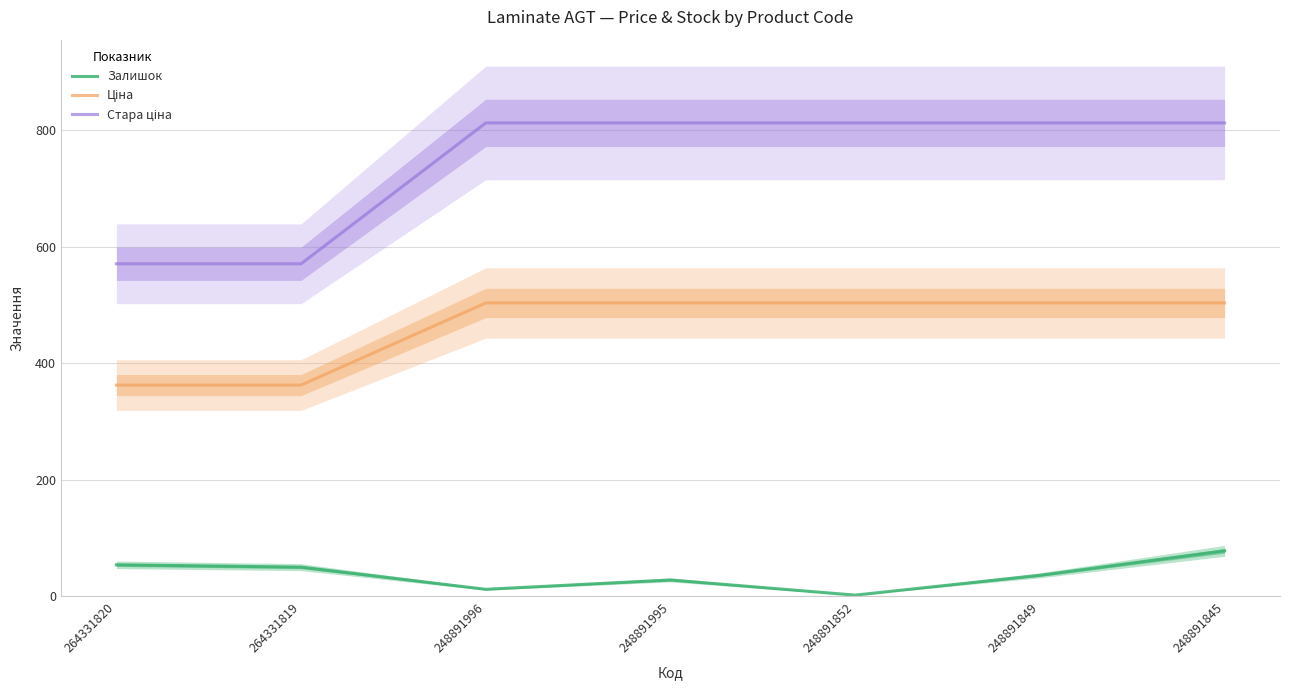

How many data points in Стара ціна are above 812?

5